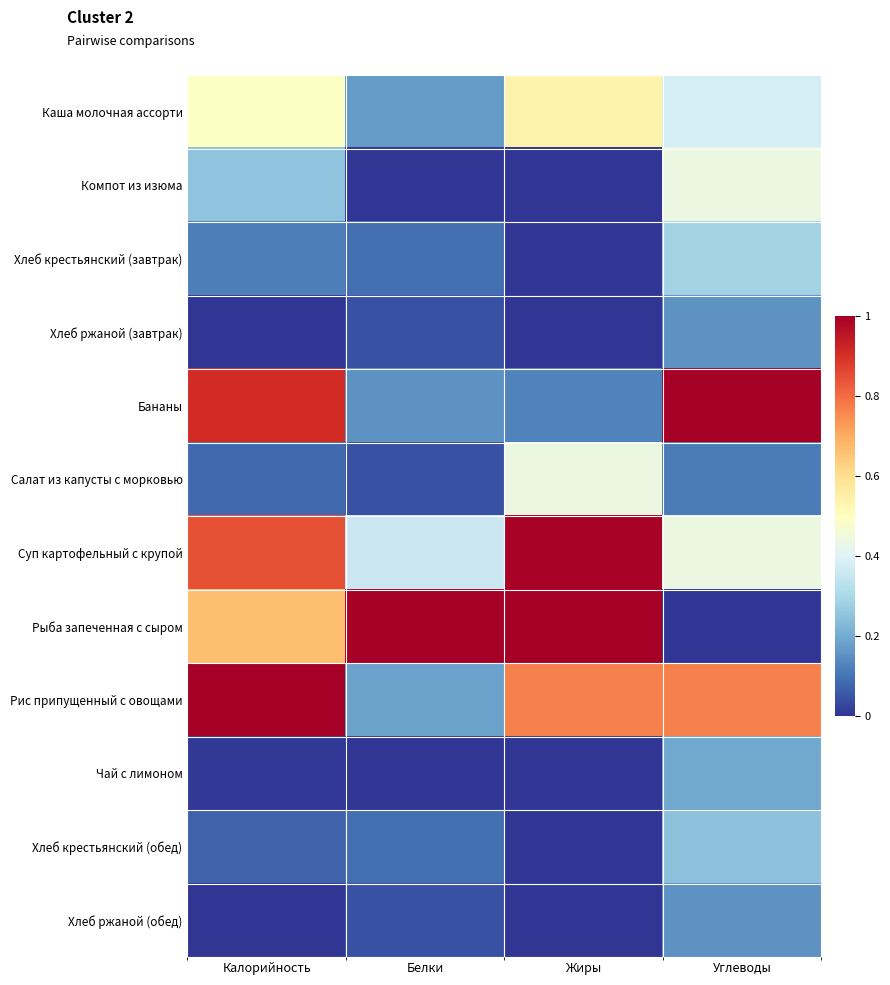

Reading left to right, transcribe all the data shown in this chart.

Каша молочная ассорти: Калорийность=0.5	Белки=0.2	Жиры=0.5	Углеводы=0.4
Компот из изюма: Калорийность=0.3	Белки=0.0	Жиры=0.0	Углеводы=0.4
Хлеб крестьянский (завтрак): Калорийность=0.1	Белки=0.1	Жиры=0.0	Углеводы=0.3
Хлеб ржаной (завтрак): Калорийность=0.0	Белки=0.0	Жиры=0.0	Углеводы=0.2
Бананы: Калорийность=0.9	Белки=0.2	Жиры=0.1	Углеводы=1.0
Салат из капусты с морковью: Калорийность=0.1	Белки=0.0	Жиры=0.4	Углеводы=0.1
Суп картофельный с крупой: Калорийность=0.8	Белки=0.4	Жиры=1.0	Углеводы=0.4
Рыба запеченная с сыром: Калорийность=0.7	Белки=1.0	Жиры=1.0	Углеводы=0.0
Рис припущенный с овощами: Калорийность=1.0	Белки=0.2	Жиры=0.8	Углеводы=0.8
Чай с лимоном: Калорийность=0.0	Белки=0.0	Жиры=0.0	Углеводы=0.2
Хлеб крестьянский (обед): Калорийность=0.1	Белки=0.1	Жиры=0.0	Углеводы=0.2
Хлеб ржаной (обед): Калорийность=0.0	Белки=0.0	Жиры=0.0	Углеводы=0.2